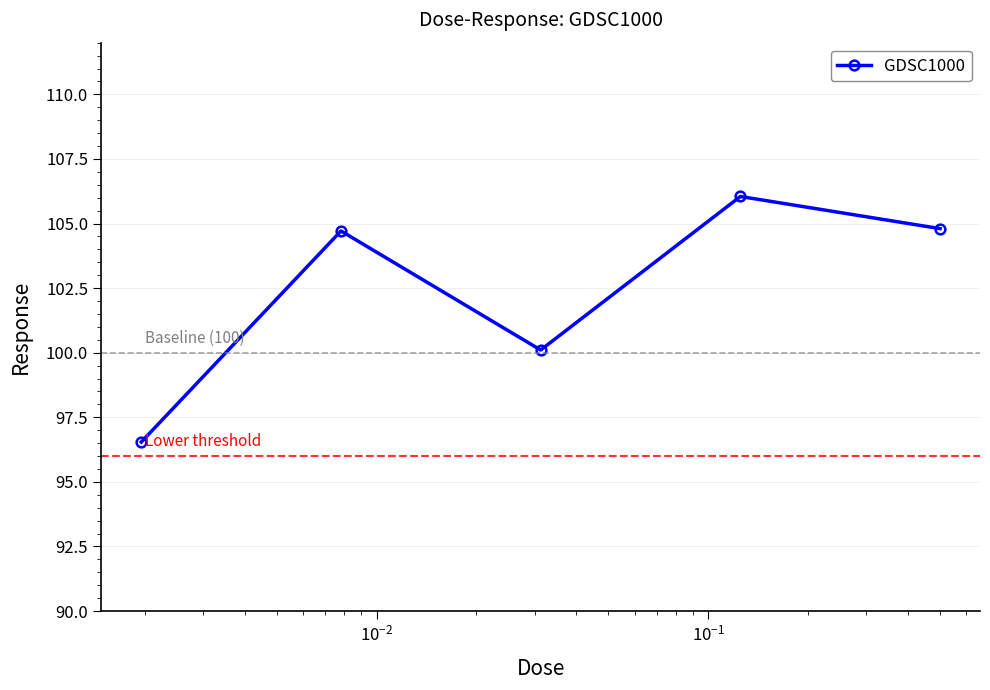

How many data points does each series have?

5